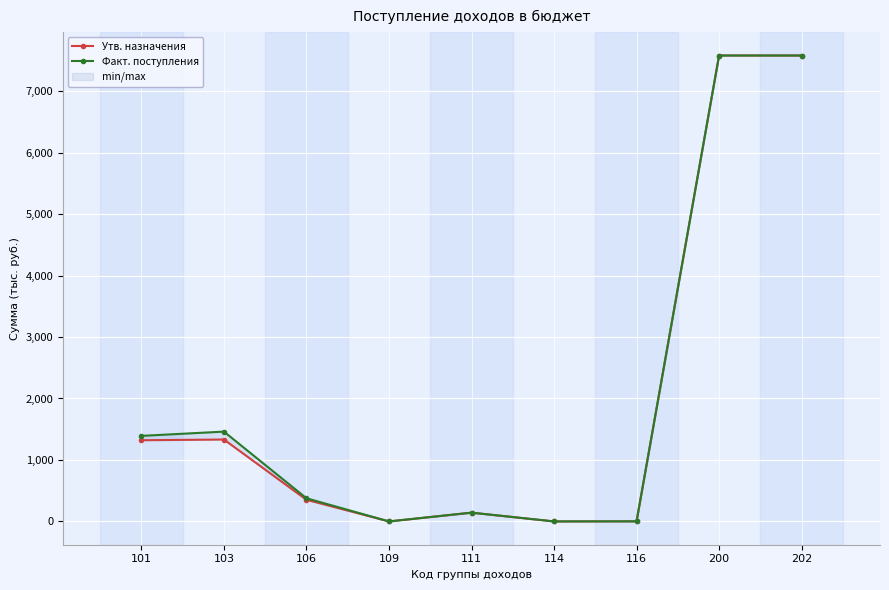

True or false: Факт. поступления and Утв. назначения intersect in this chart.

False